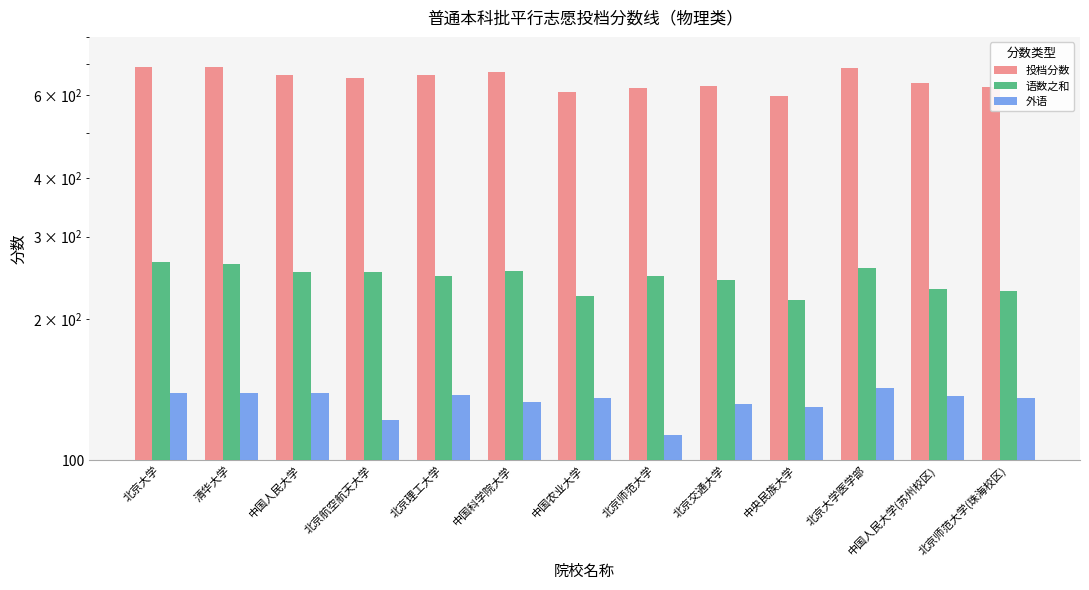

What are all the series names shown in the legend?

投档分数, 语数之和, 外语